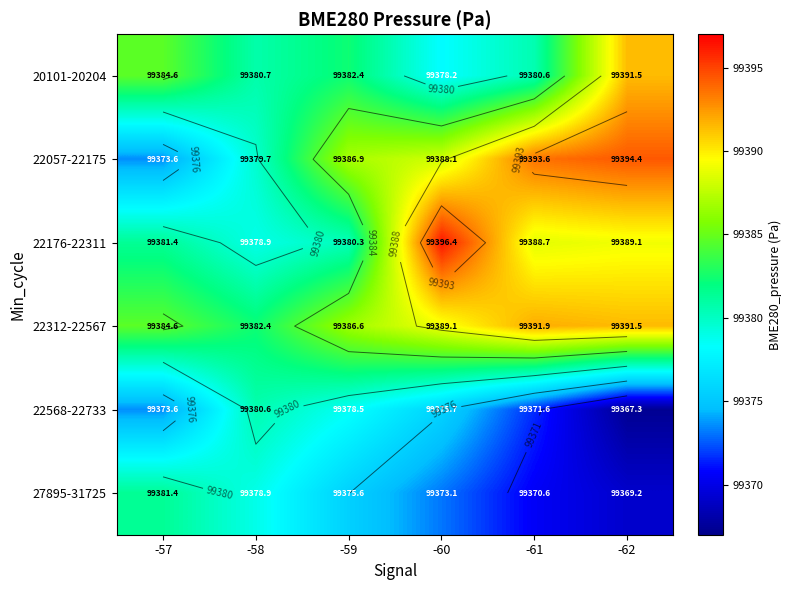

At -60, list the series in order from largest to smallest.

22176-22311, 22312-22567, 22057-22175, 20101-20204, 22568-22733, 27895-31725